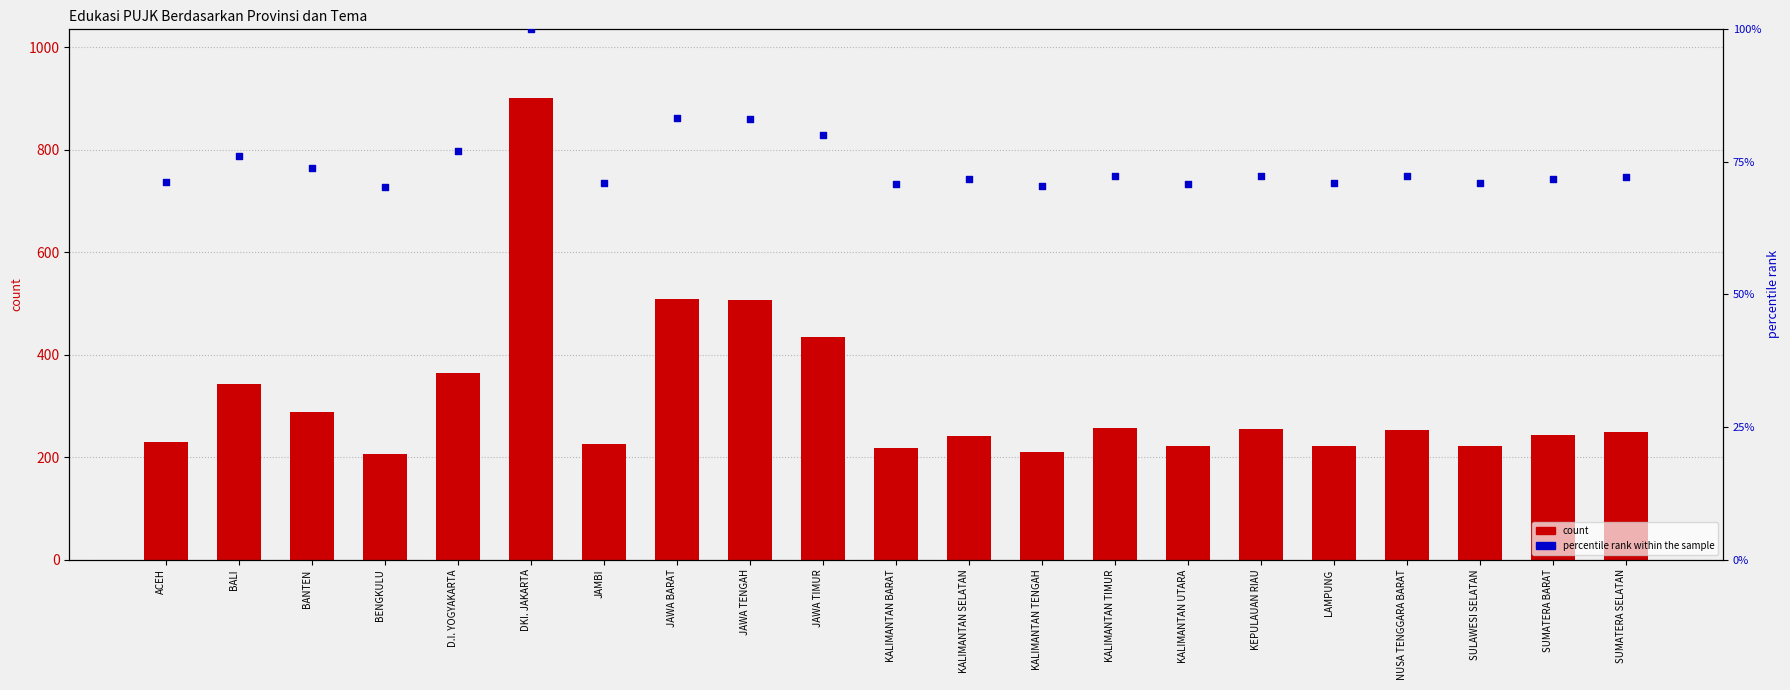

What is the total value across all series at SUMATERA BARAT?

315.2